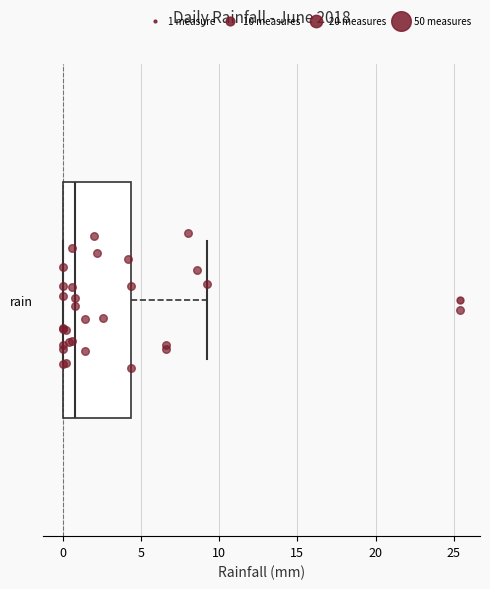

Where is the left edge of the box for rain on the x-axis? The values are not printed on the chart, so give them approximately, as read against the axis.

0.0